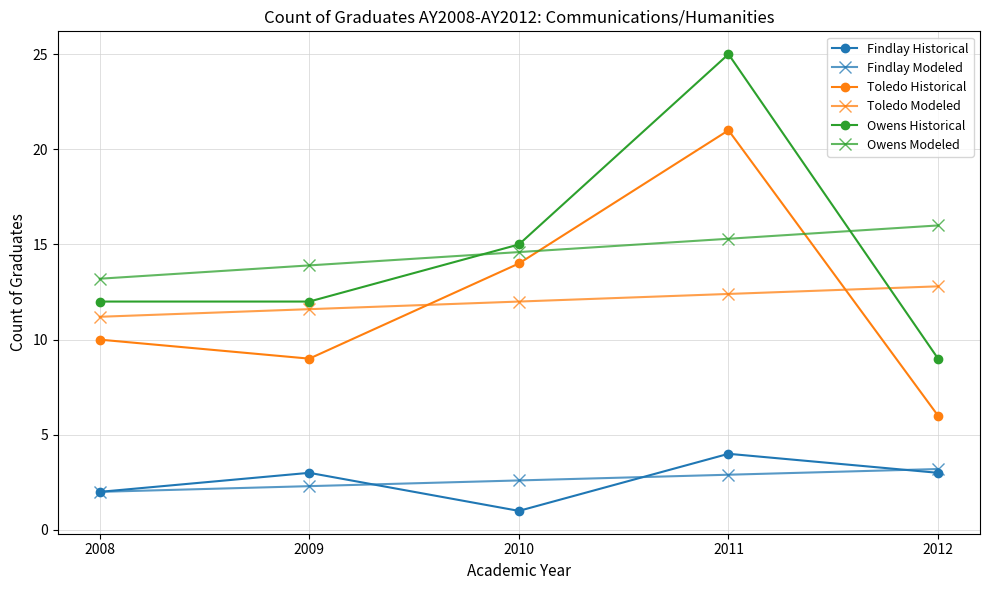

Is it true that Owens Modeled equals 16.0 at 2012?

True